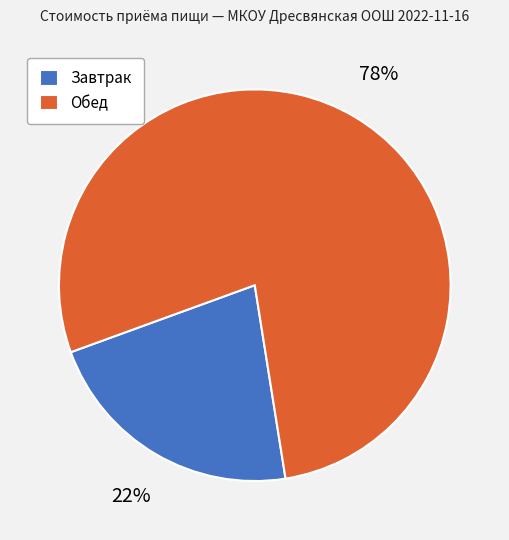

What percentage is the Обед slice, to the nearest percent?

78%